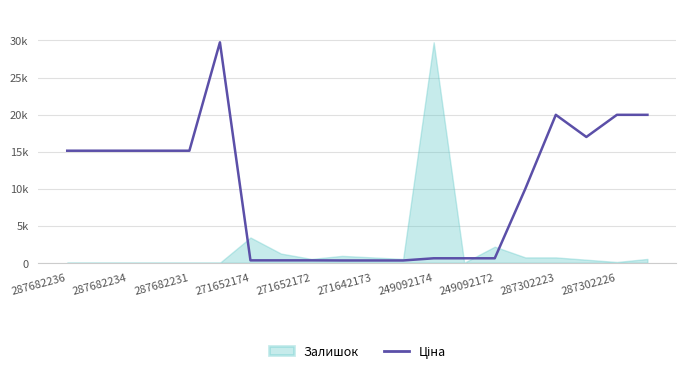

Does the chart display data point markers on the line(s)?

No